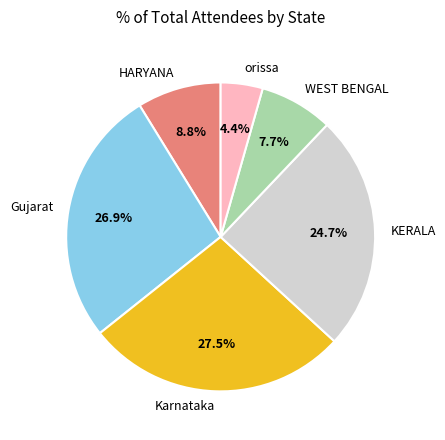

Rank the categories by value from lowest to highest.

orissa, WEST BENGAL, HARYANA, KERALA, Gujarat, Karnataka